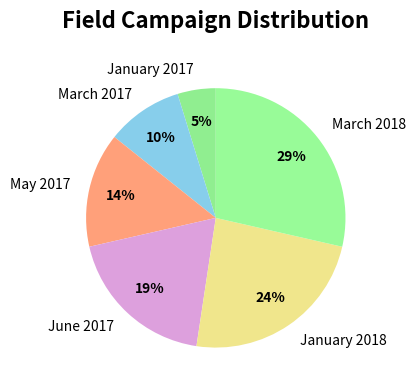

Which slice is the largest?

March 2018